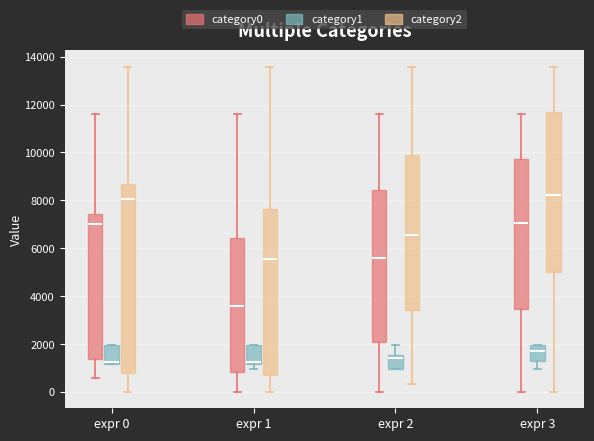

Reading left to right, transcribe this box plot: for each box, give where its median line is, the range the box spans, and where its two whiskers end, as read against the y-axis. The values are not printed on the chart, so give them approximately, as read against the axis.

expr 0 (category0): median 7000, box 1400 to 7400, whiskers 600 to 11600
expr 0 (category1): median 1200 (just above the box's lower edge), box 1200 to 2000, whiskers 1200 to 2000
expr 0 (category2): median 8000, box 800 to 8600, whiskers 0 to 13600
expr 1 (category0): median 3600, box 800 to 6400, whiskers 0 to 11600
expr 1 (category1): median 1200 (just above the box's lower edge), box 1200 to 2000, whiskers 1000 to 2000
expr 1 (category2): median 5600, box 800 to 7600, whiskers 0 to 13600
expr 2 (category0): median 5600, box 2200 to 8400, whiskers 0 to 11600
expr 2 (category1): median 1400, box 1000 to 1600, whiskers 1000 to 2000
expr 2 (category2): median 6600, box 3400 to 9800, whiskers 400 to 13600
expr 3 (category0): median 7000, box 3400 to 9800, whiskers 0 to 11600
expr 3 (category1): median 1600, box 1400 to 2000, whiskers 1000 to 2000
expr 3 (category2): median 8200, box 5000 to 11600, whiskers 0 to 13600